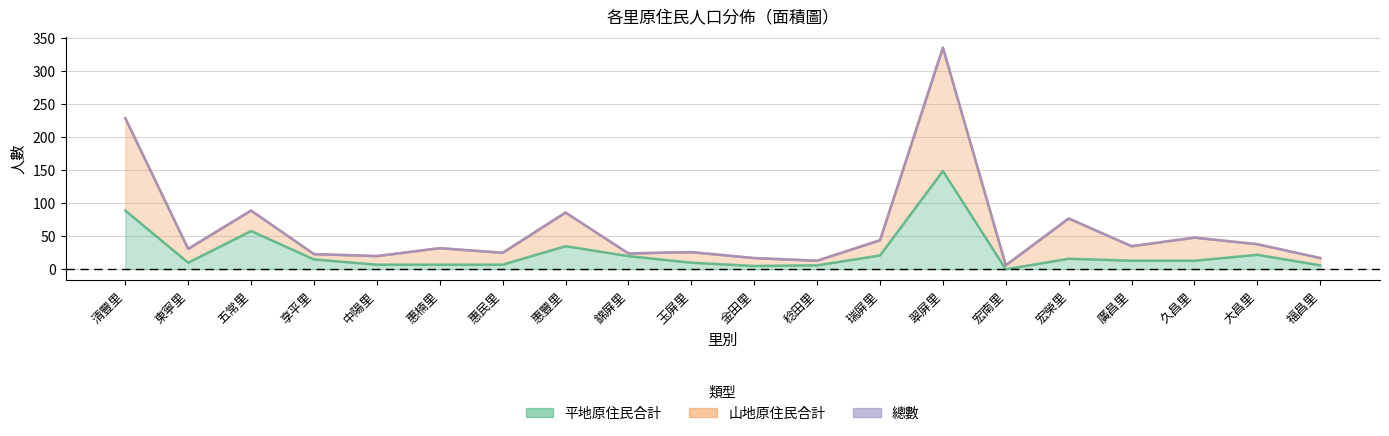

Is it true that 平地原住民合計 equals 9 at 惠民里?

False